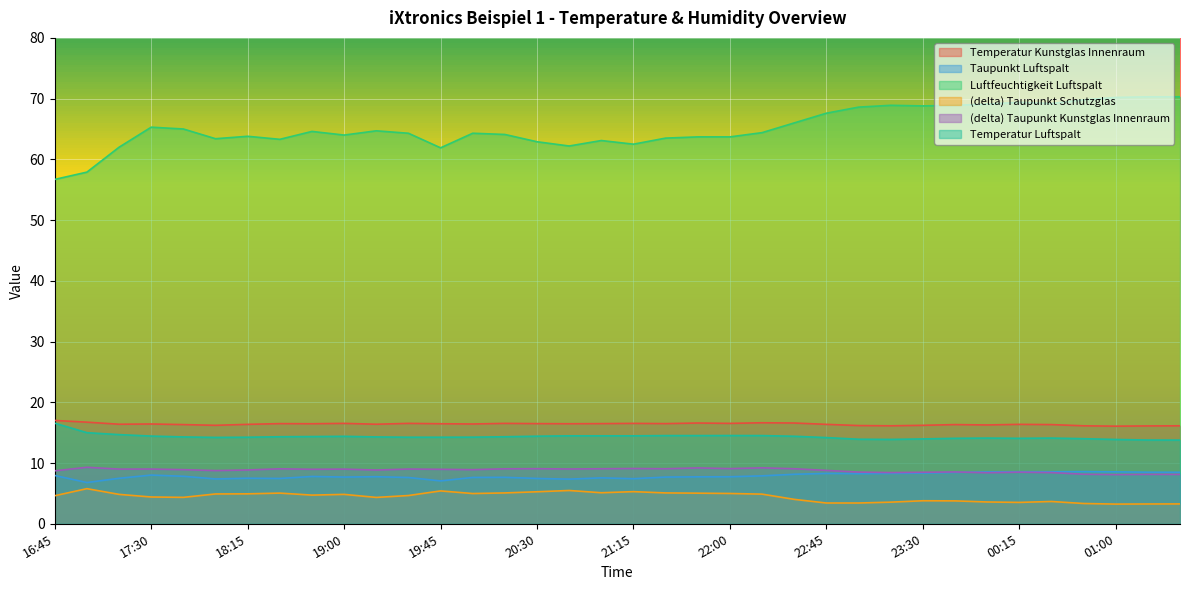

List the series in order of their peak value, lowest first.

(delta) Taupunkt Schutzglas, Taupunkt Luftspalt, (delta) Taupunkt Kunstglas Innenraum, Temperatur Luftspalt, Temperatur Kunstglas Innenraum, Luftfeuchtigkeit Luftspalt